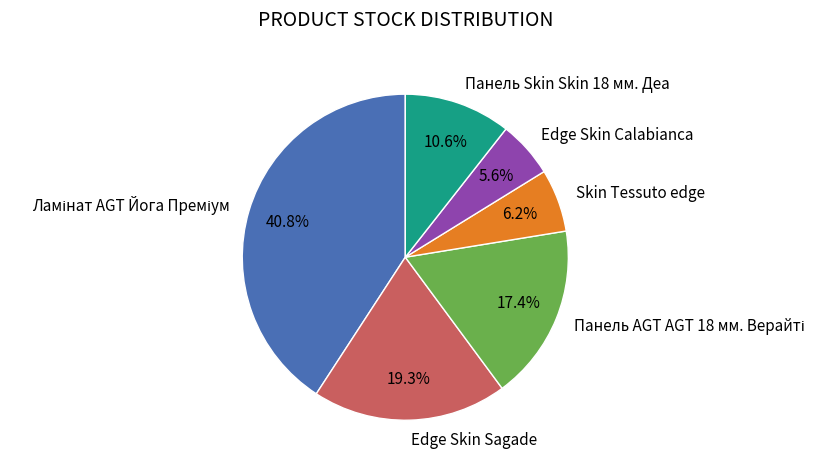

What is the total percentage of Skin Tessuto edge and Edge Skin Calabianca?

11.8%